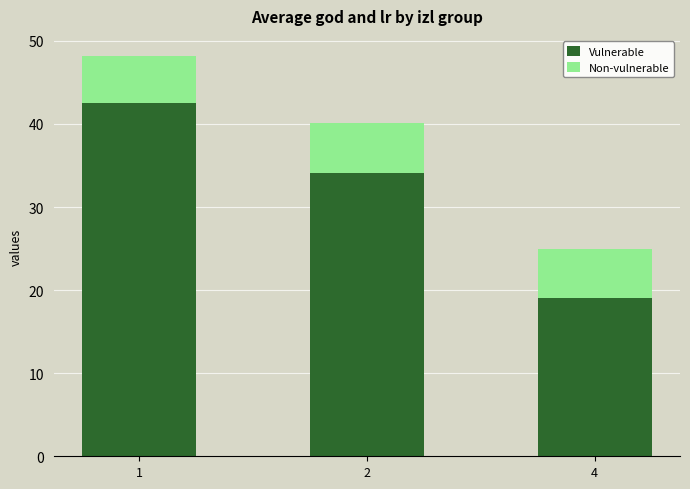

Reading left to right, list the values for the Vulnerable series.

1=42.5	2=34.1	4=19.0